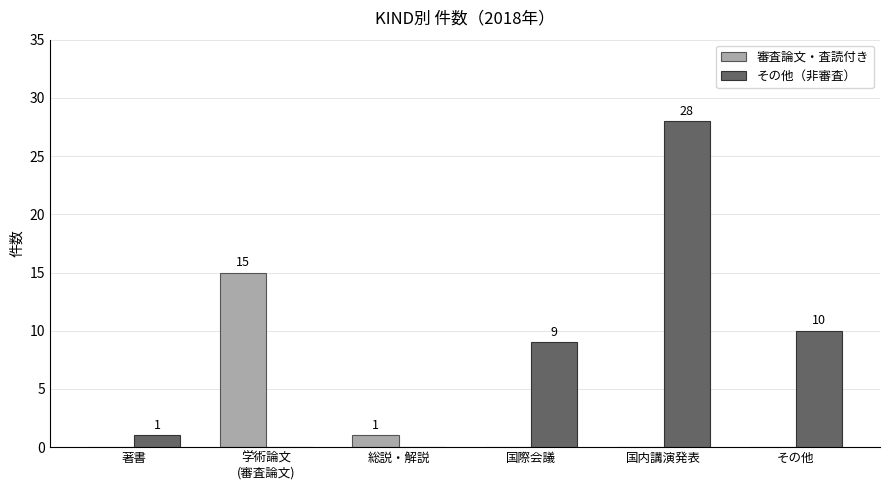

How many values in the 審査論文・査読付き series exceed 0?

2